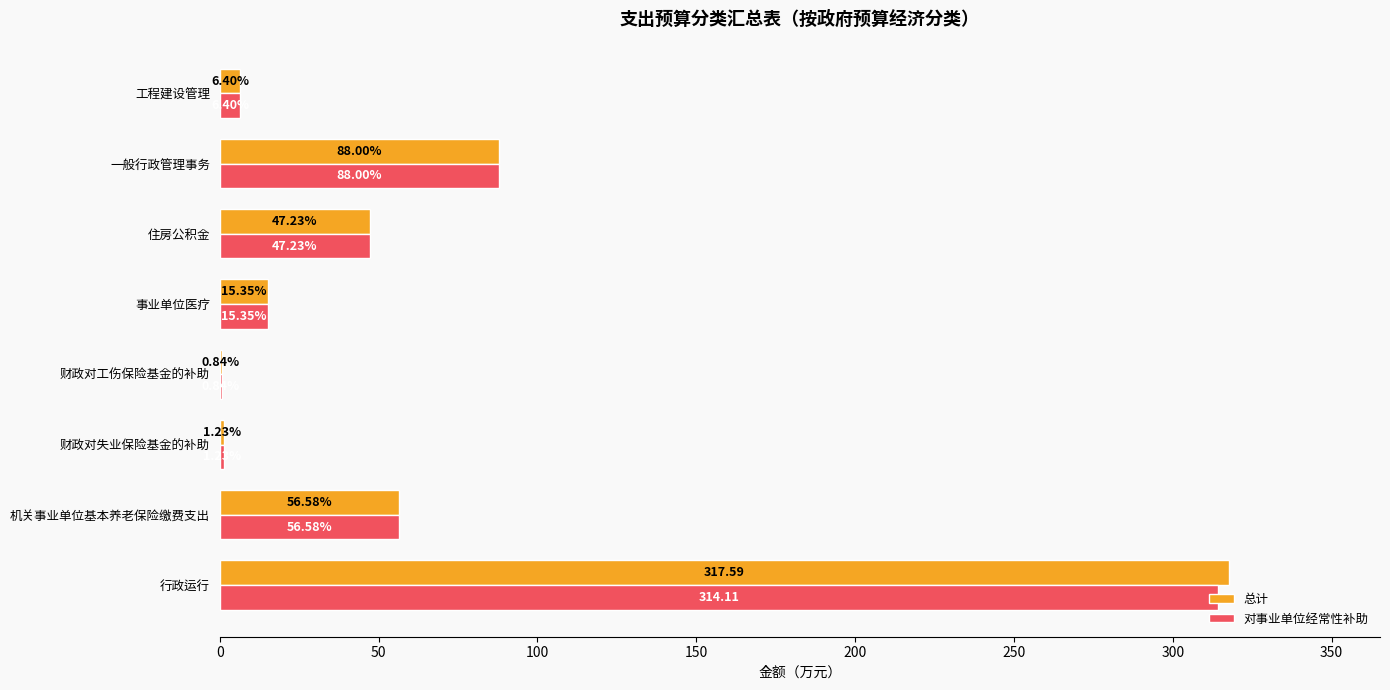

At which label is 总计 closest to 159?

一般行政管理事务